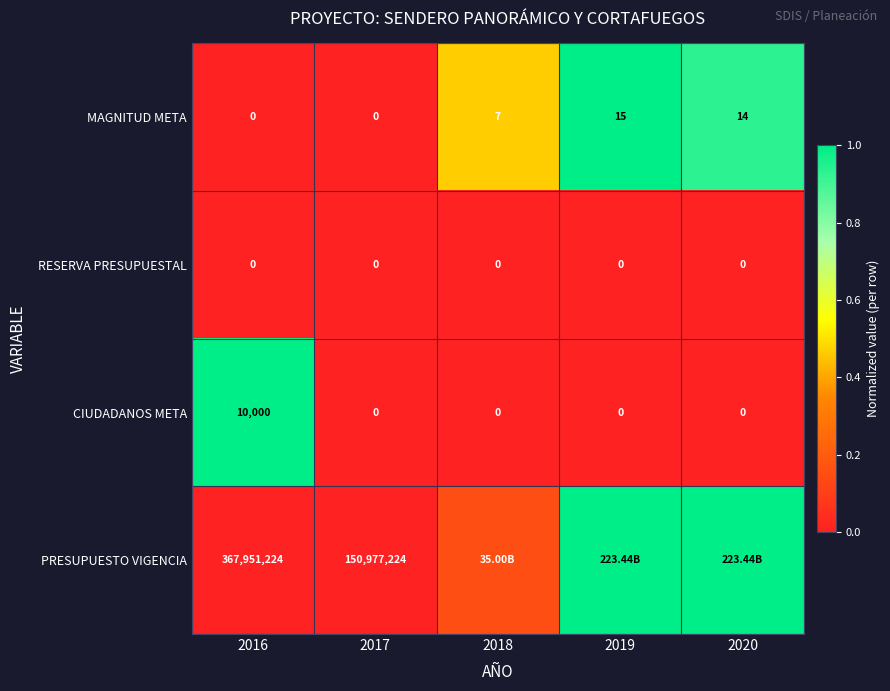

Is the value of RESERVA PRESUPUESTAL at 2018 greater than the value of MAGNITUD META at 2018?

No